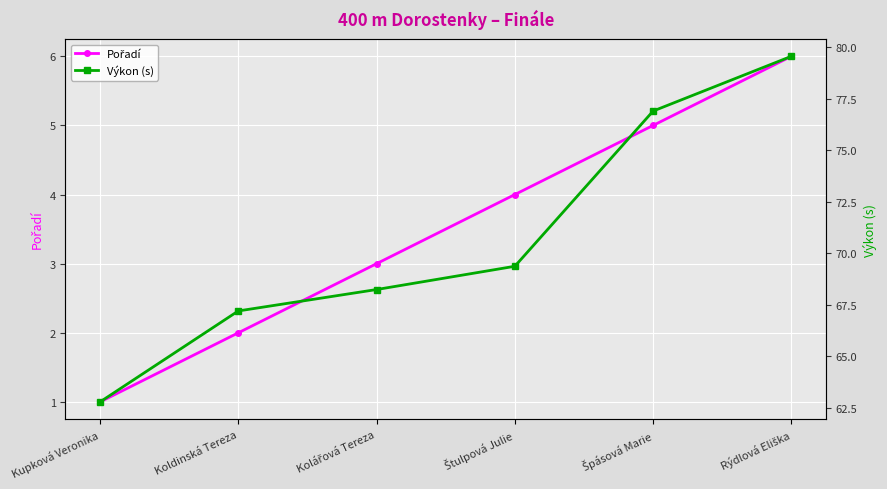

List the labels in order of Pořadí value, largest first.

Rýdlová Eliška, Špásová Marie, Štulpová Julie, Kolářová Tereza, Koldinská Tereza, Kupková Veronika